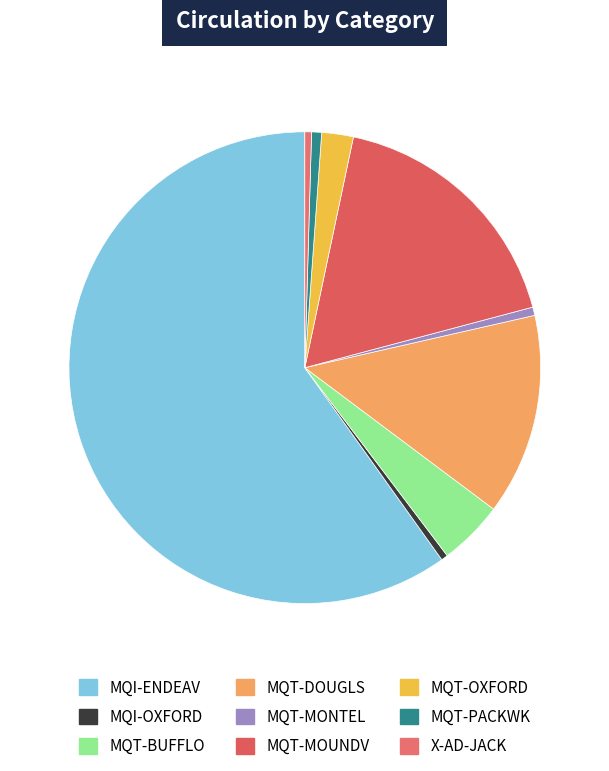

The MQT-OXFORD slice represents 2% of the pie. True or false?

True